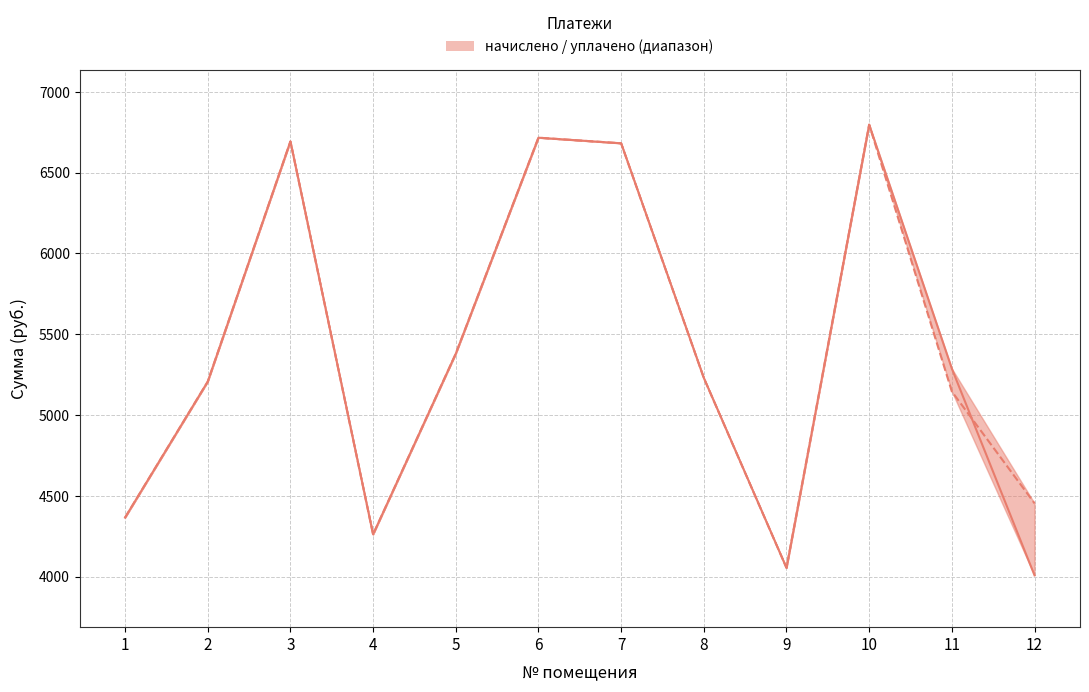

Rank the series at 2 from highest to lowest value.

начислено, уплачено